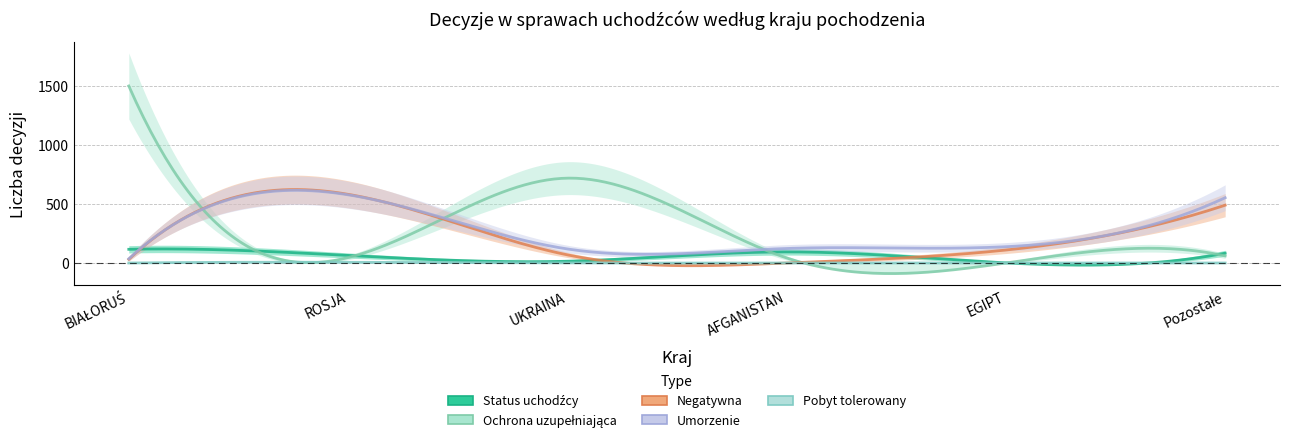

The value of Pobyt tolerowany at BIAŁORUŚ is -4. True or false?

False